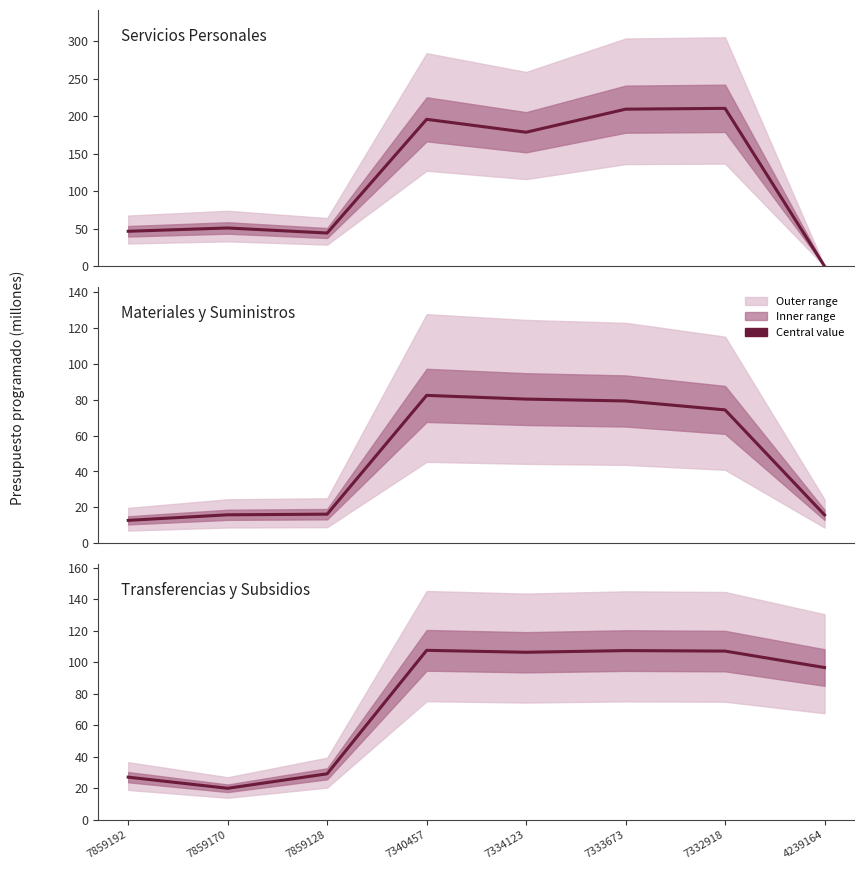

Reading left to right, transcribe all the data shown in this chart.

Servicios Personales: 46.6	51.0	44.2	195.9	178.6	209.4	210.5	0.0
Materiales y Suministros: 12.7	15.8	16.1	82.4	80.4	79.3	74.4	15.7
Transferencias y Subsidios: 27.1	20.0	29.2	107.5	106.3	107.3	107.0	96.6